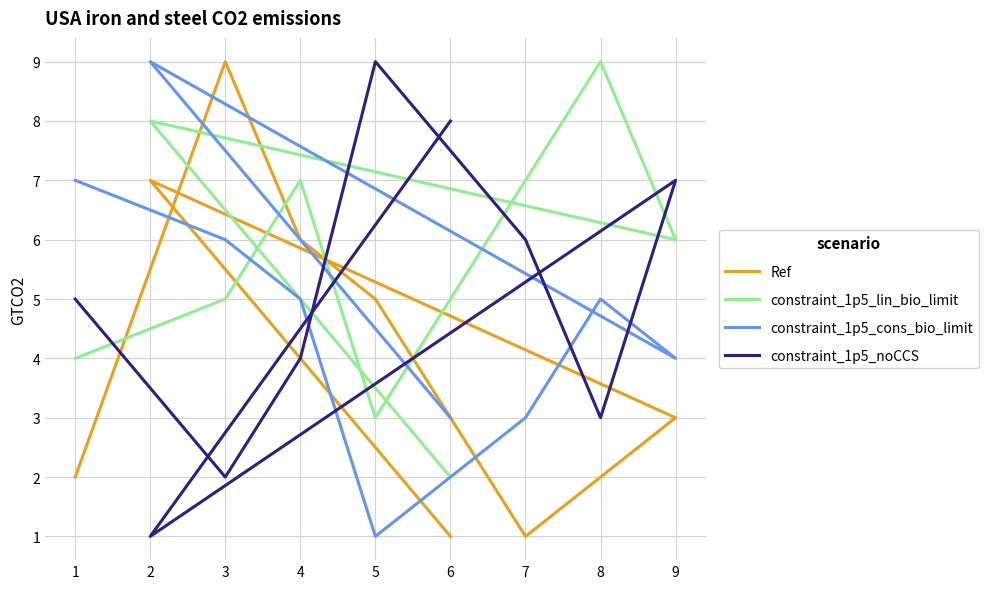

The value of constraint_1p5_cons_bio_limit at 6 is 1. True or false?

False